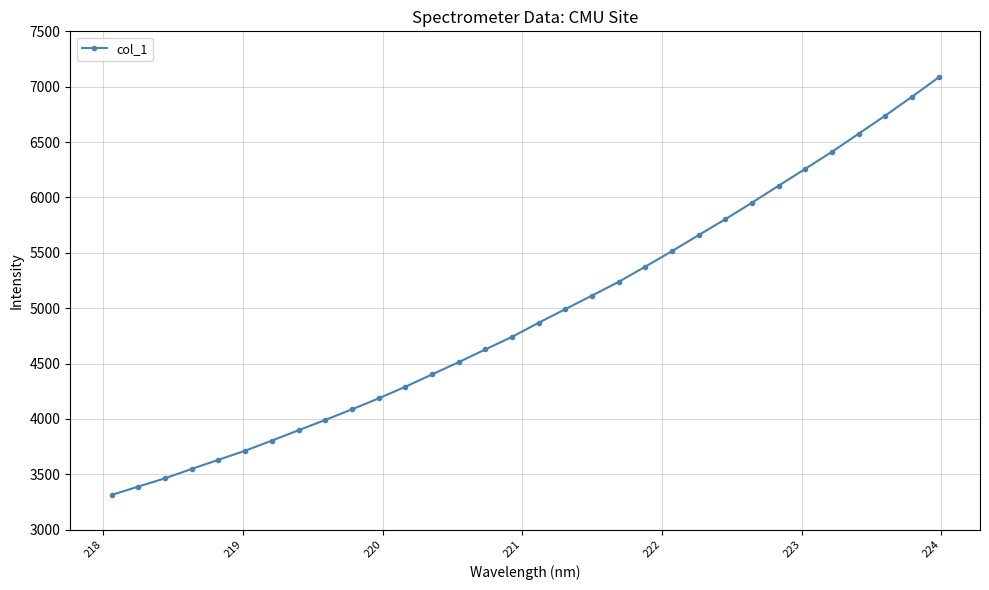

What is the smallest value displayed?

3313.3